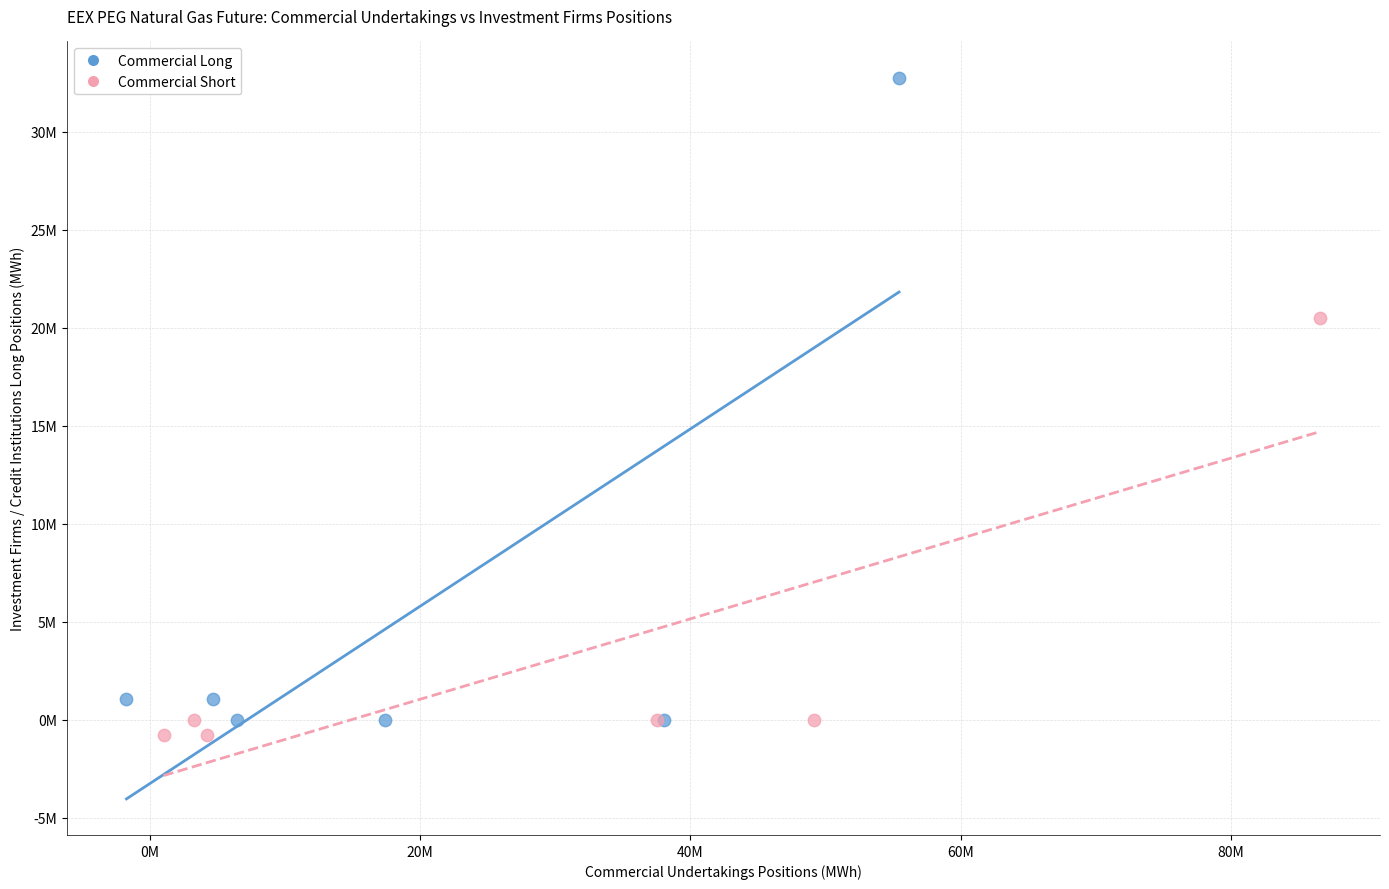

Which series contains the highest Y value?

Commercial Long